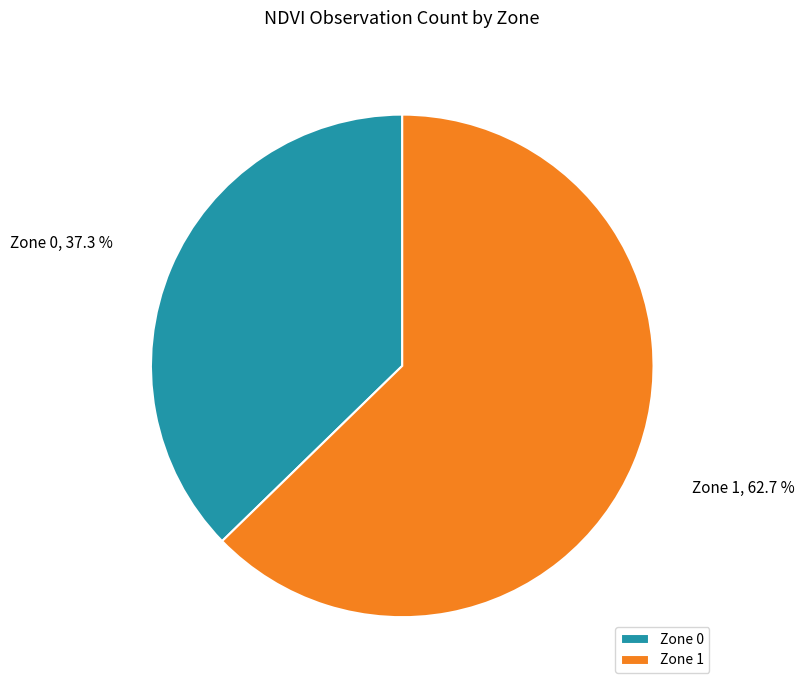

Rank the categories by value from lowest to highest.

Zone 0, Zone 1